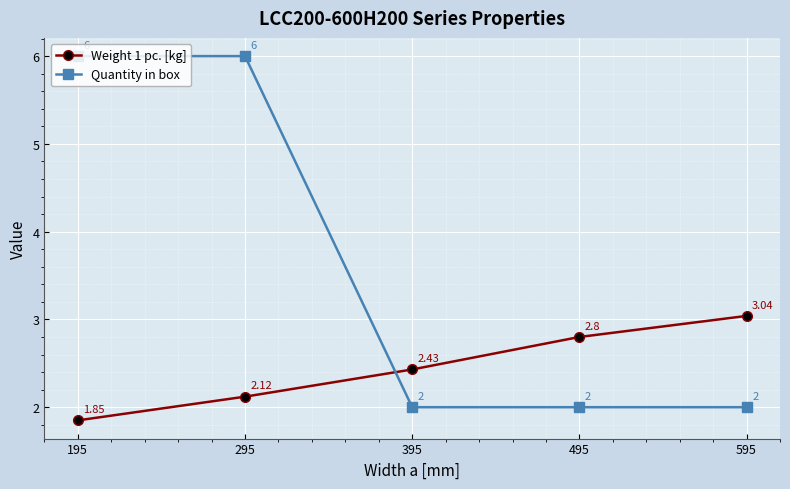

True or false: Quantity in box has more than 1 interior local peaks.

False